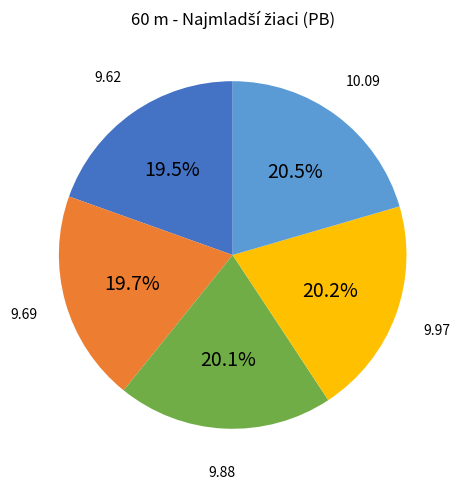

Is there any slice that represents more than half of the pie?

No